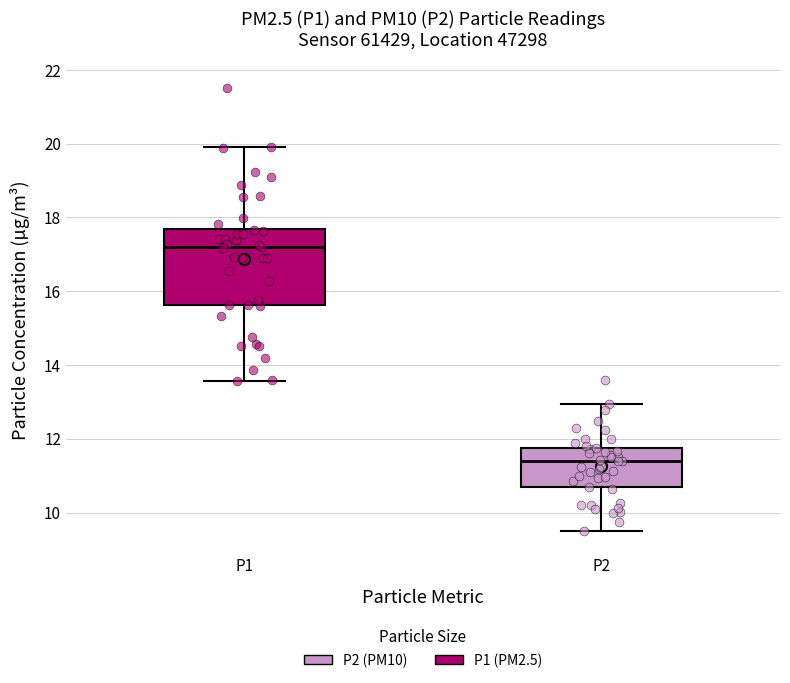

Comparing the boxes themselves (not the whiskers), which one is the tallest?

P1